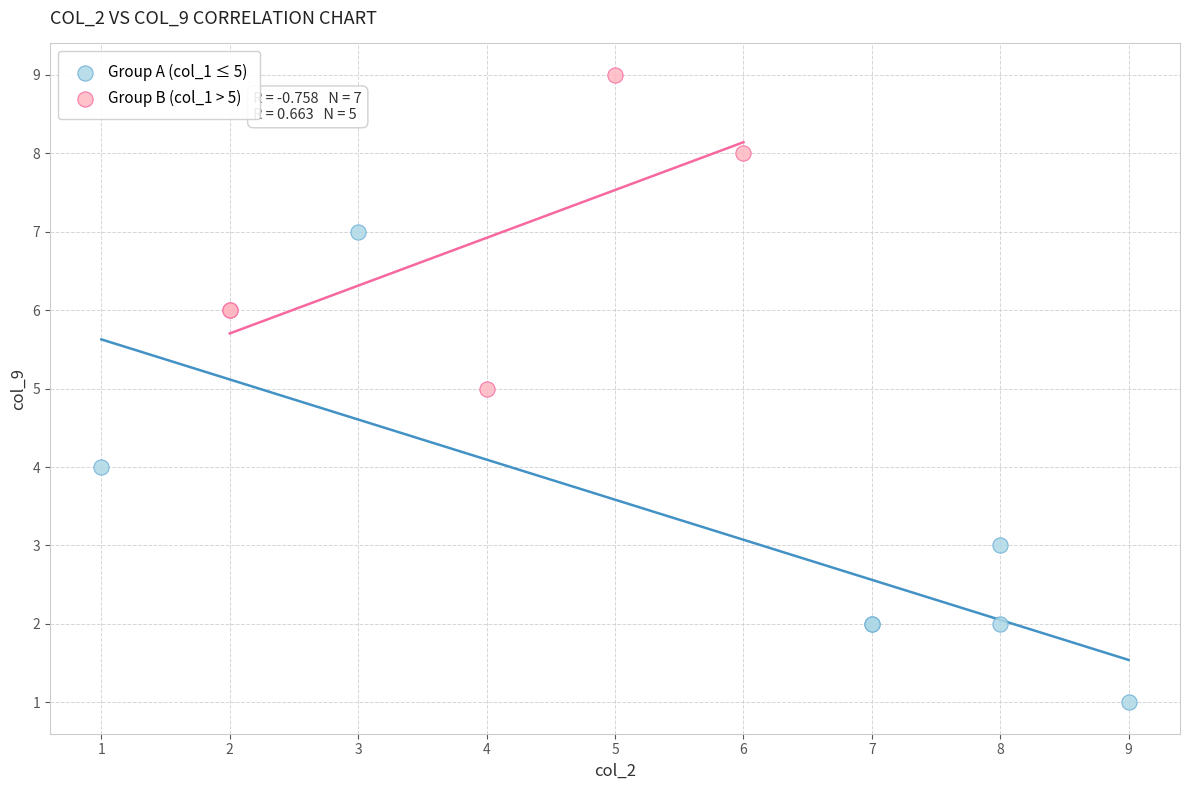

Which series has the widest spread of Y values?

Group A (col_1 ≤ 5)